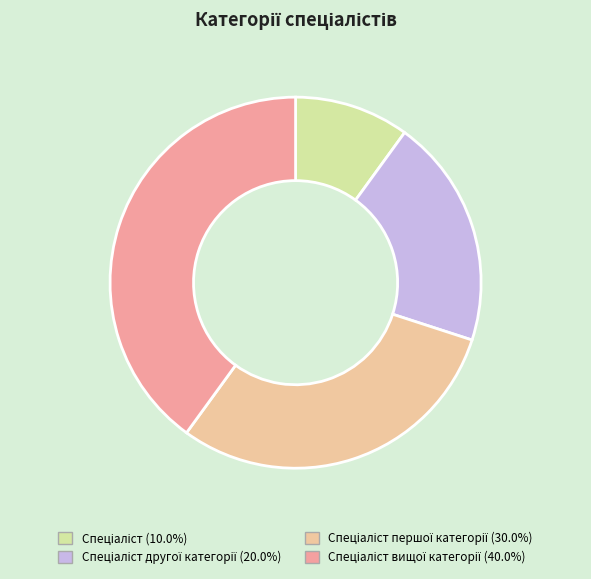

Is there a majority slice in this chart?

No